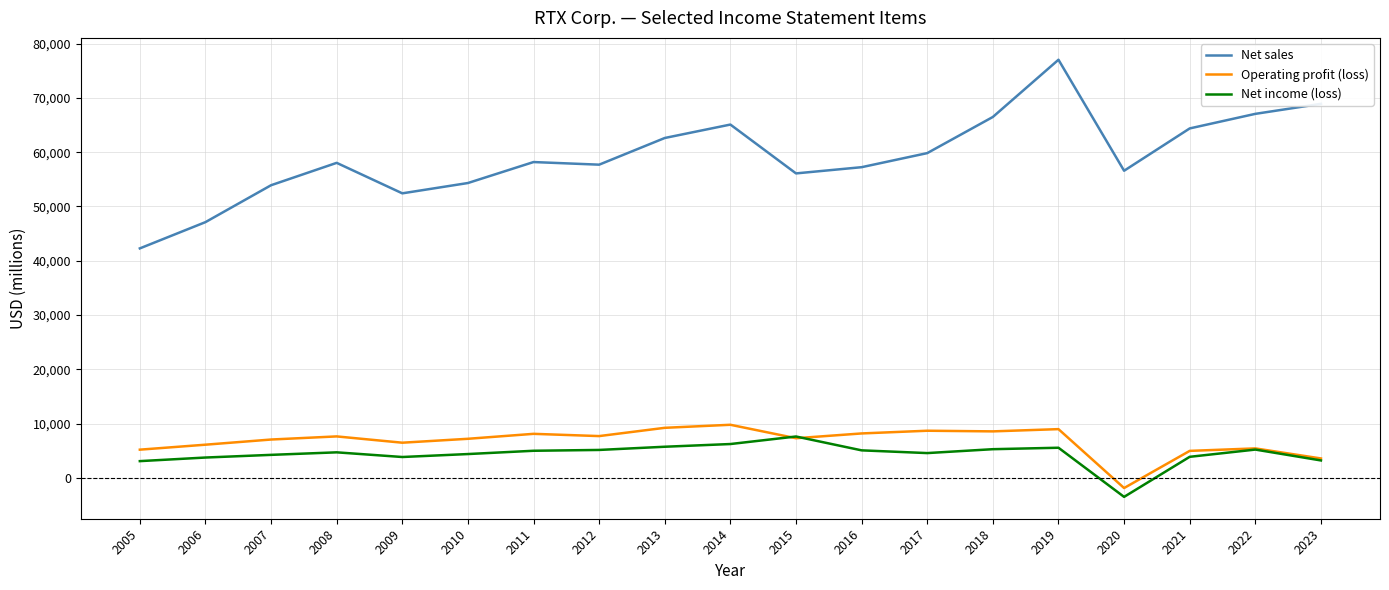

What is the sum of the Operating profit (loss) values at 2017 and 2012?

16356